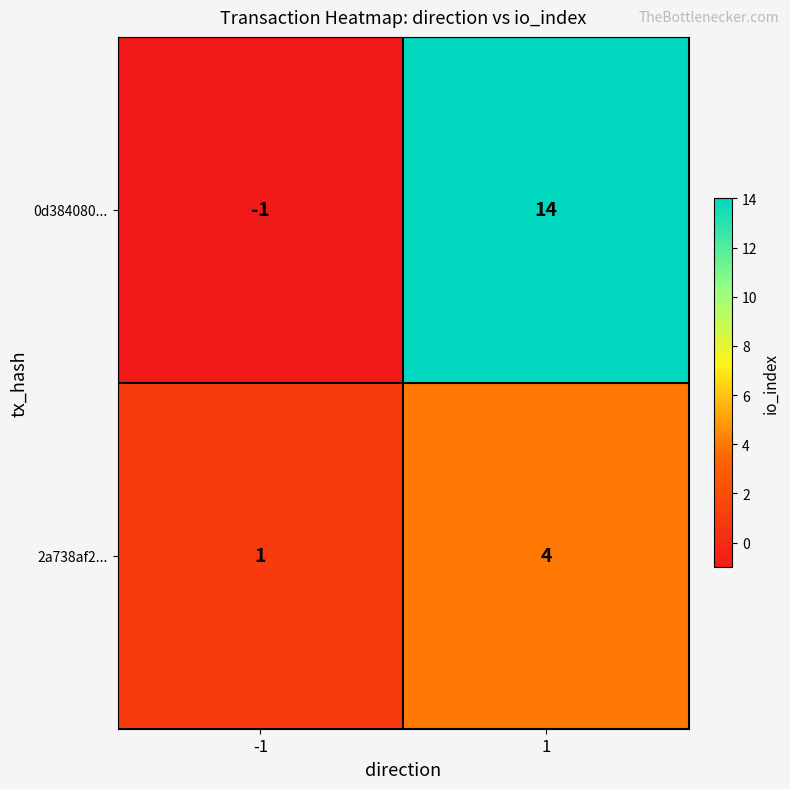

How many data points does each series have?

2